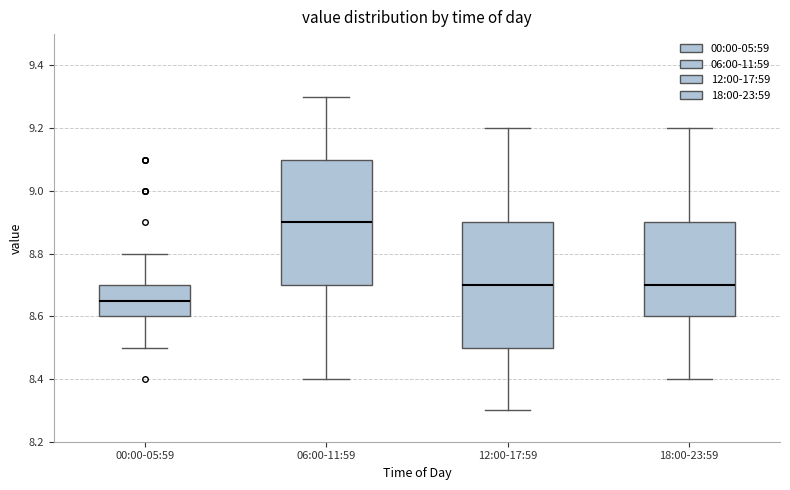

Reading left to right, transcribe this box plot: for each box, give where its median line is, the range the box spans, and where its two whiskers end, as read against the y-axis. The values are not printed on the chart, so give them approximately, as read against the axis.

00:00-05:59: median 8.66, box 8.60 to 8.70, whiskers 8.50 to 8.80
06:00-11:59: median 8.90, box 8.70 to 9.10, whiskers 8.40 to 9.30
12:00-17:59: median 8.70, box 8.50 to 8.90, whiskers 8.30 to 9.20
18:00-23:59: median 8.70, box 8.60 to 8.90, whiskers 8.40 to 9.20